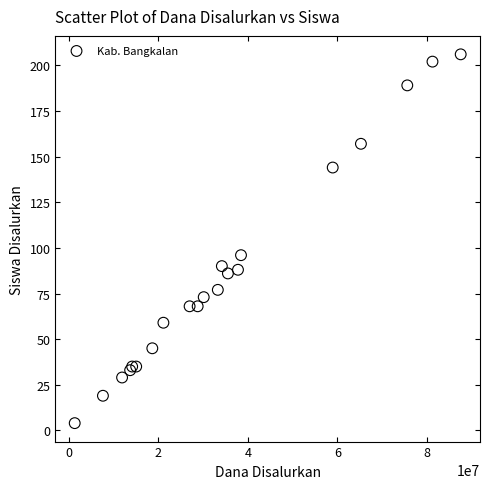

What Y value in the scatter plot is closest to 105?

96